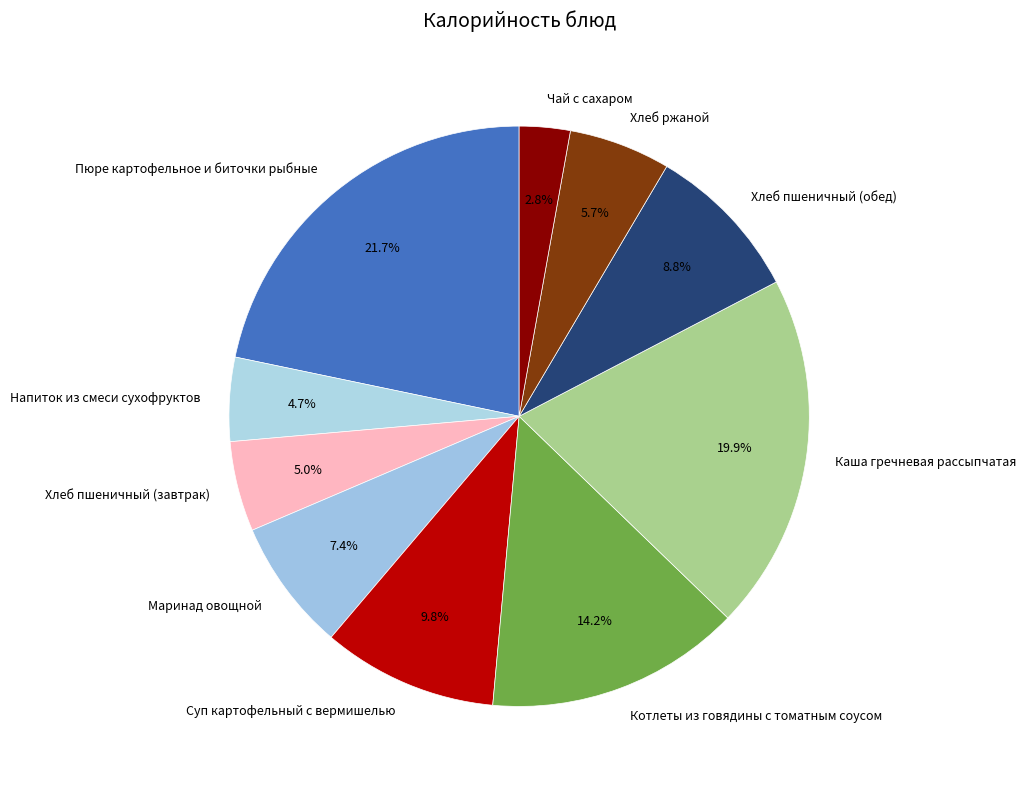

Is there any slice that represents more than half of the pie?

No